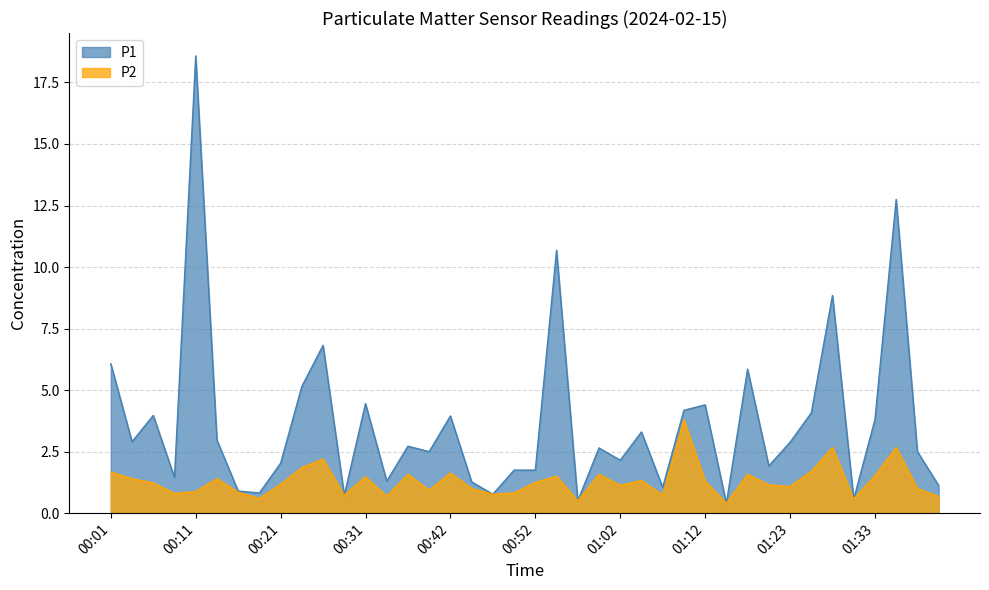

How many lines are shown in the chart?

2